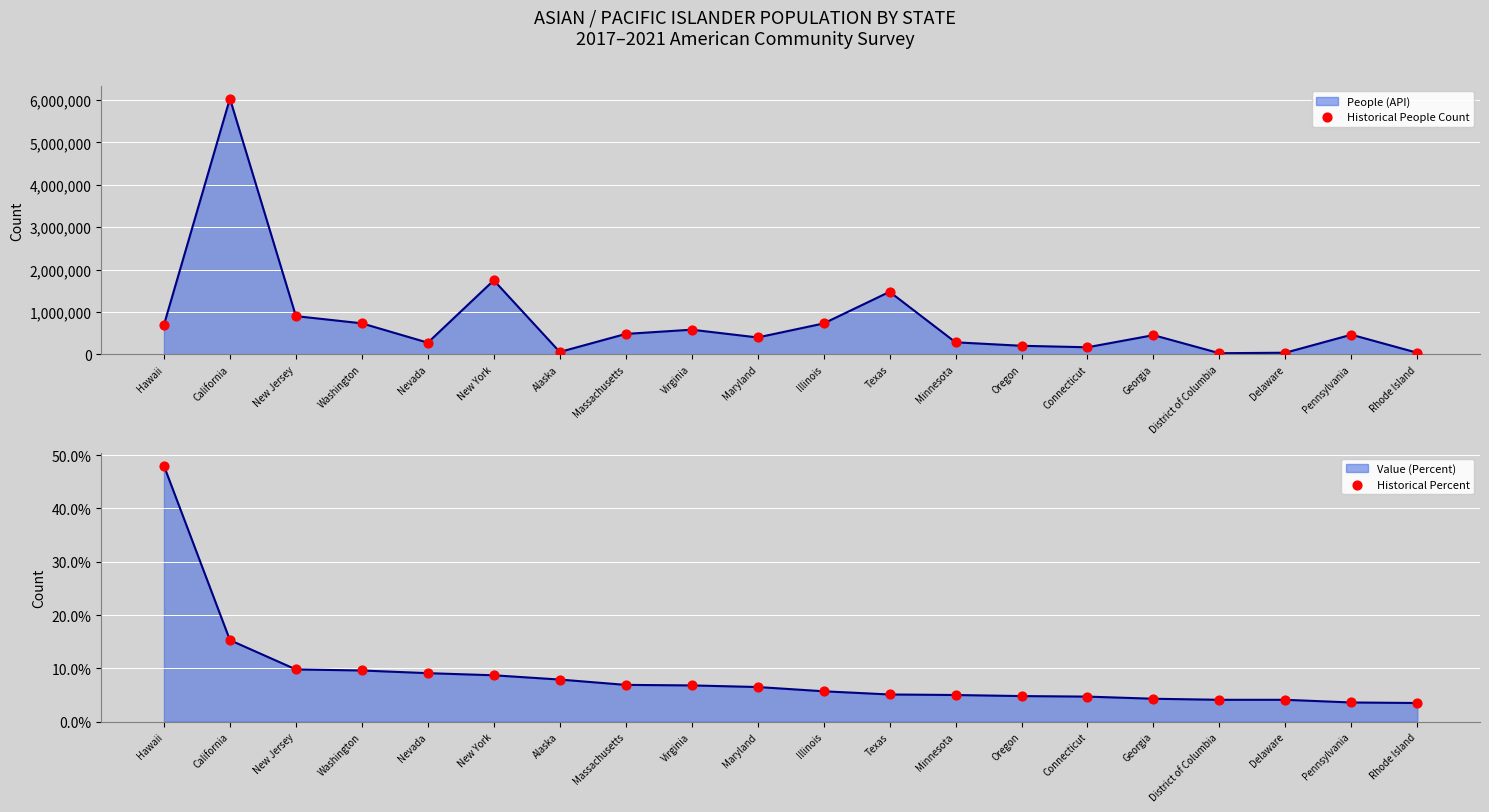

What is the total value across all series at District of Columbia?

28351.1